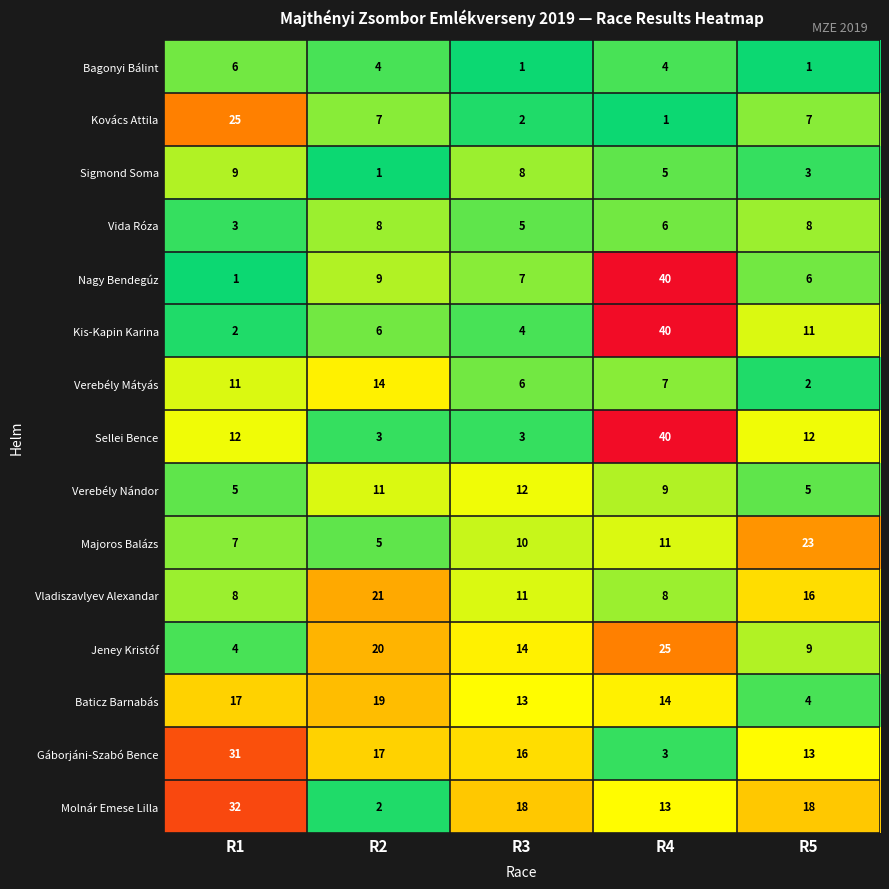

At how many categories does at least one series exceed 13?

5